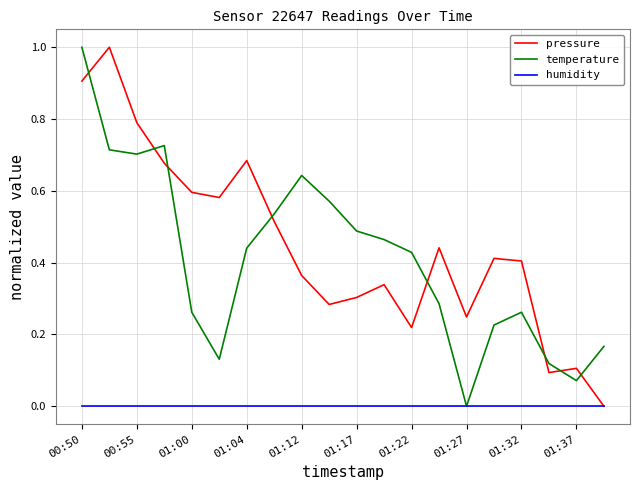

What is the highest value of the temperature series?

1.0